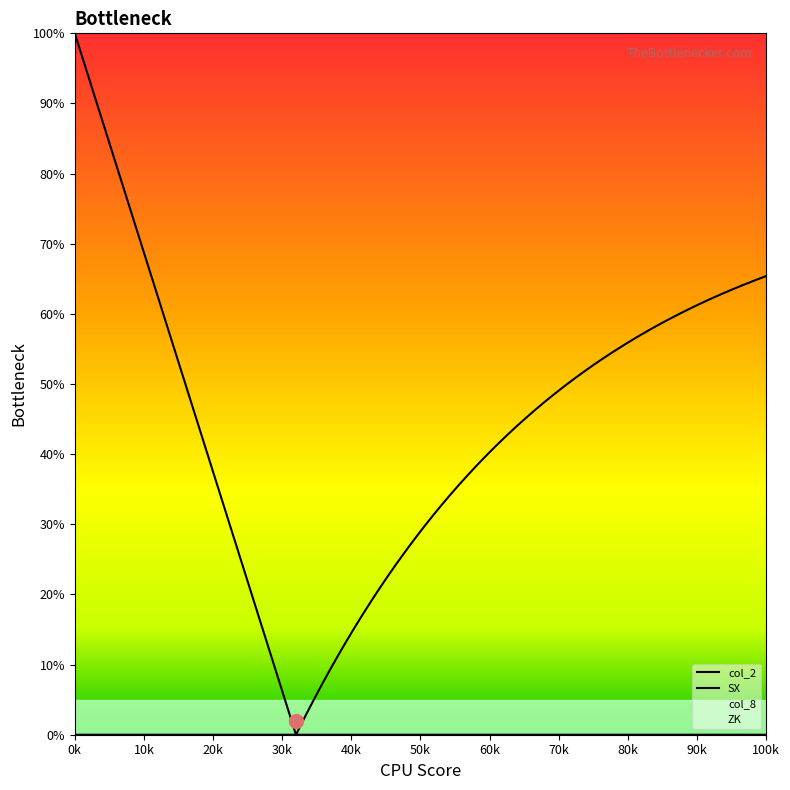

The col_2 series shows 0 at 0. True or false?

True